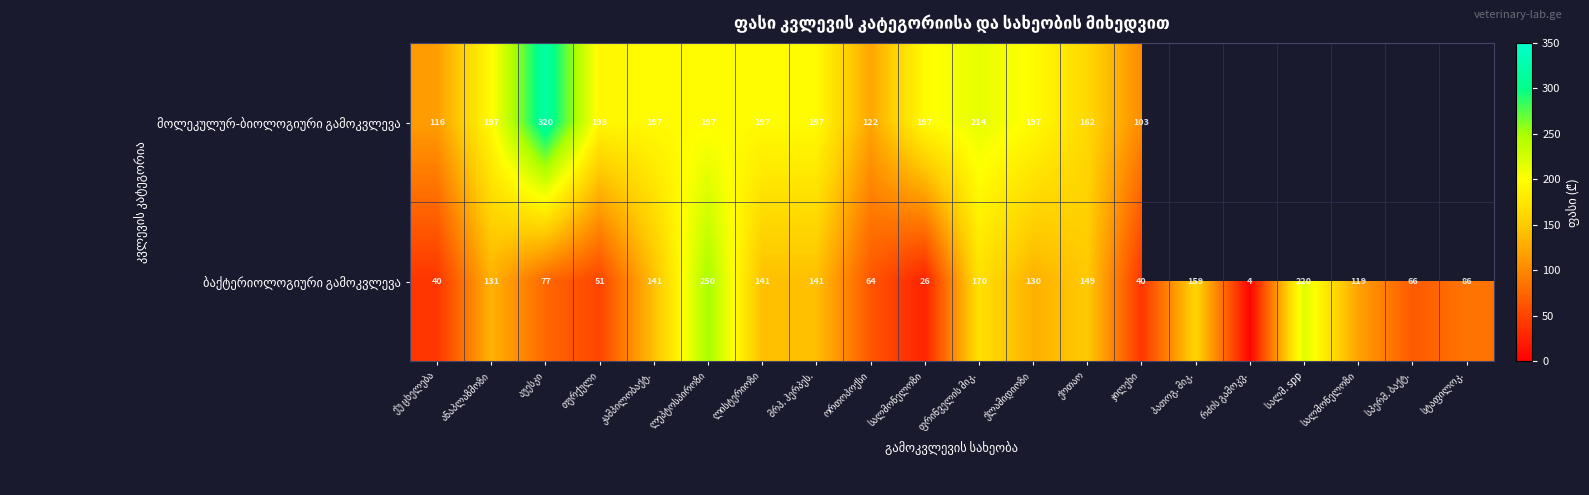

Rank the series at კამპილობაქტ. from lowest to highest value.

ბაქტერიოლოგიური გამოკვლევა, მოლეკულურ-ბიოლოგიური გამოკვლევა